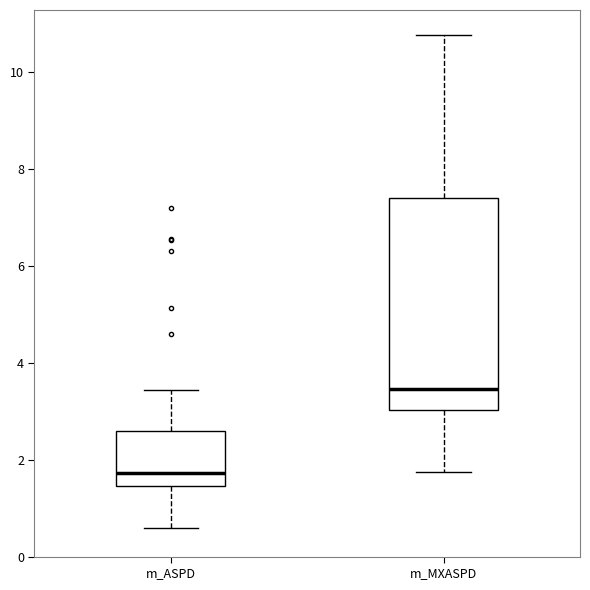

Which box's median line is the lowest?

m_ASPD